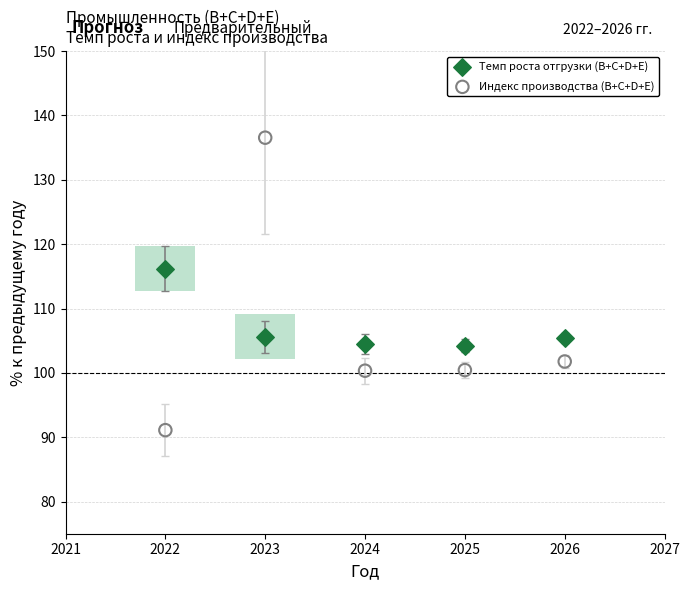

Across all series, what Y value is closest to 113?

116.2